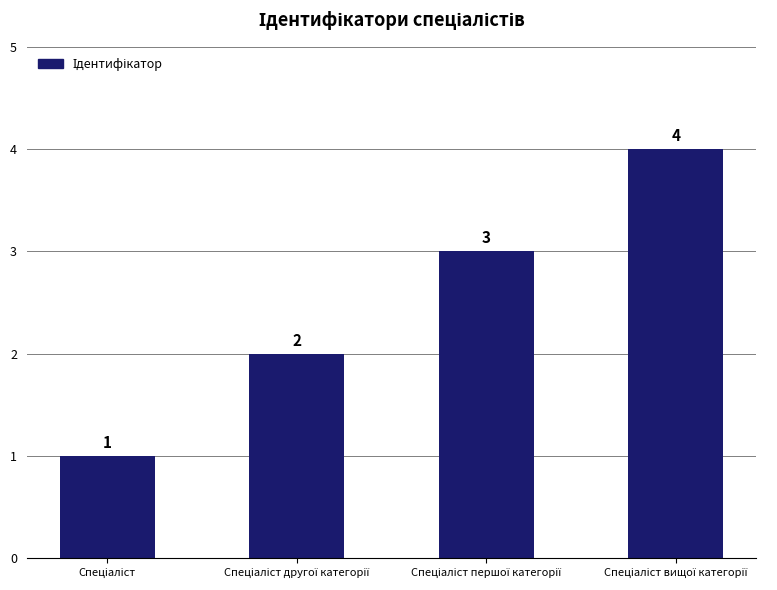

What is the sum of all values?

10